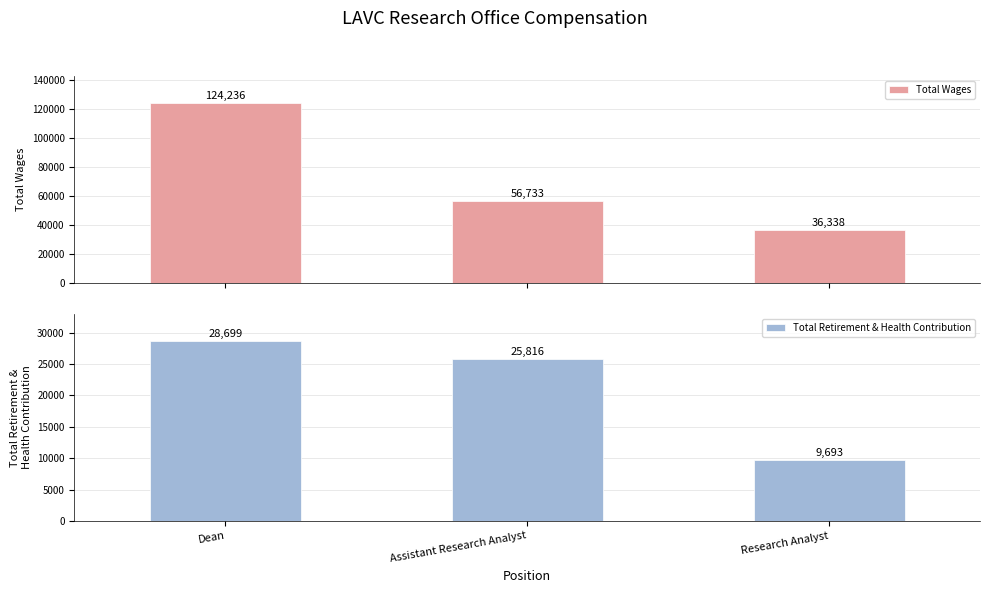

Which series has the widest spread of values?

Total Wages